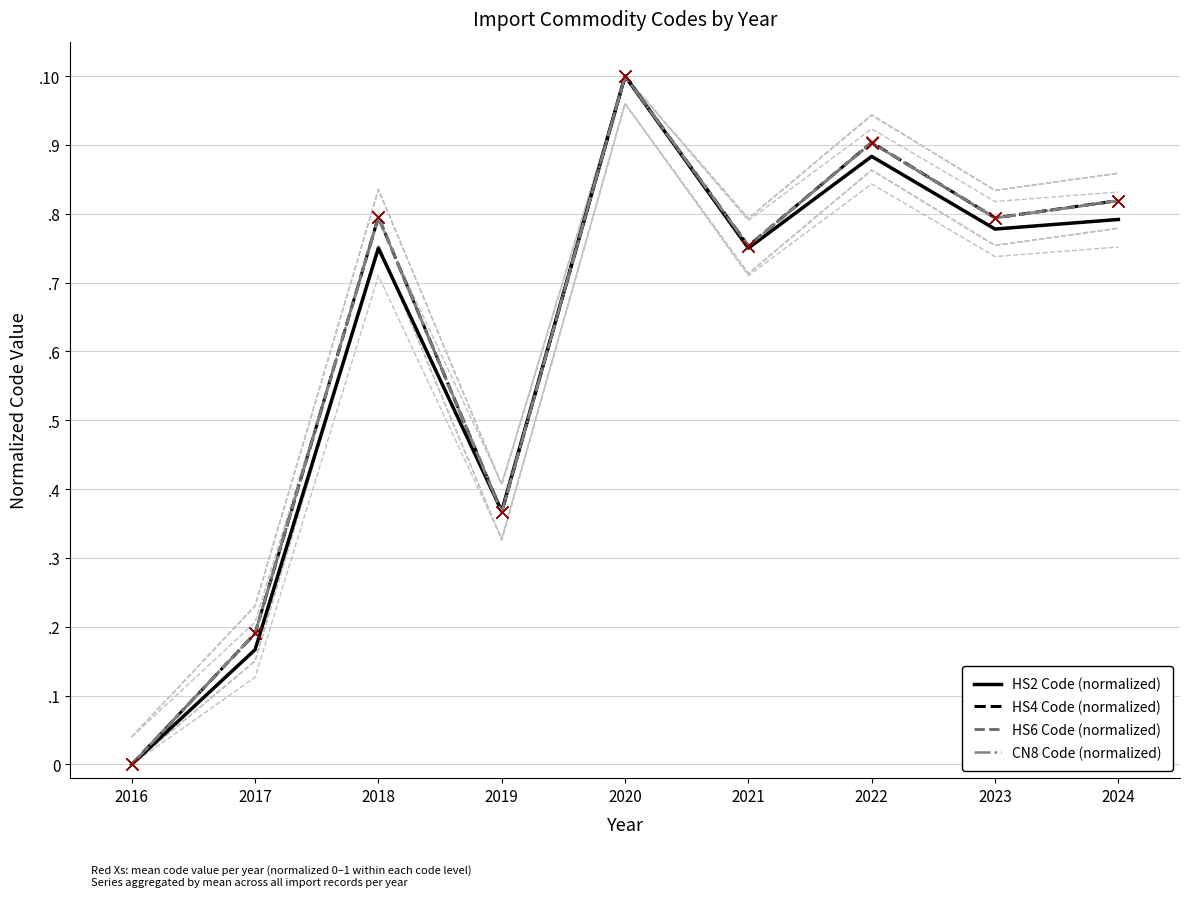

The HS6 Code (normalized) series shows 1.1 at 2018. True or false?

False